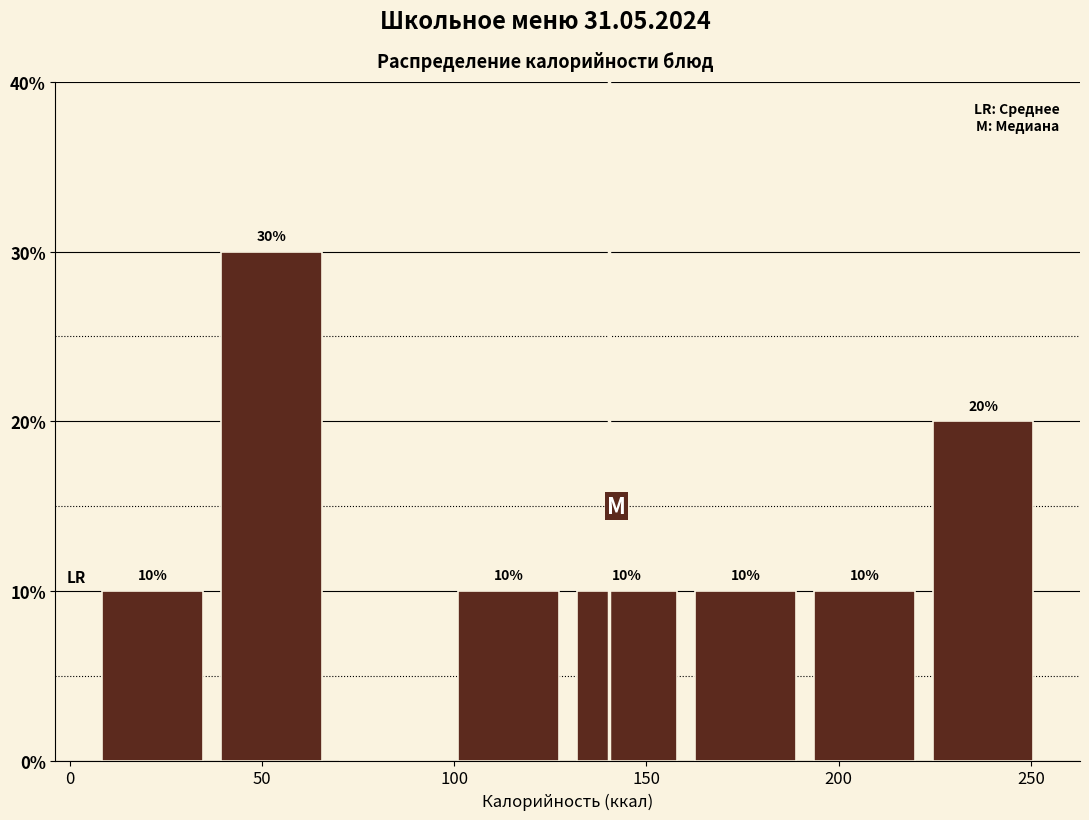

Which range on the x-axis has the tallest bar?

40 to 70